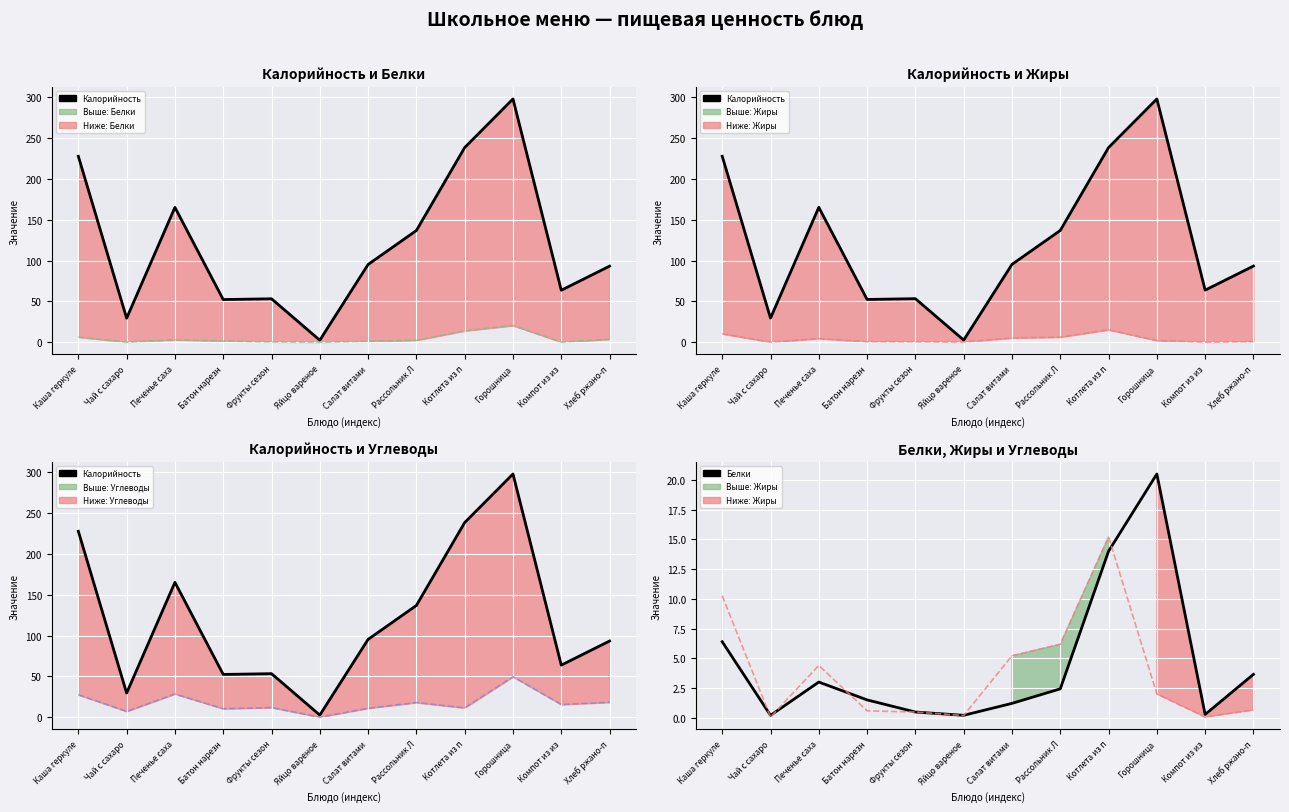

What is the difference between the second highest and minimum values in the Углеводы series?

28.4